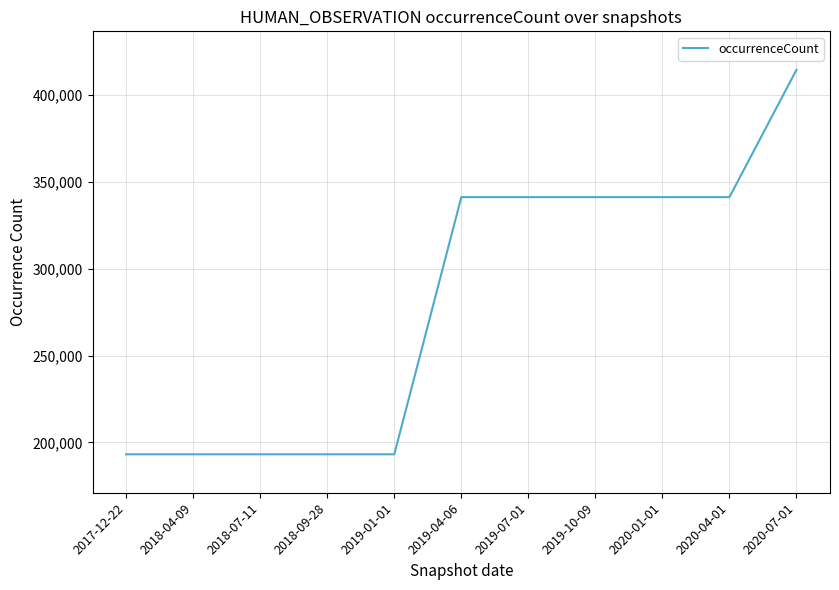

At which category does the chart reach its peak across all series?

2020-07-01